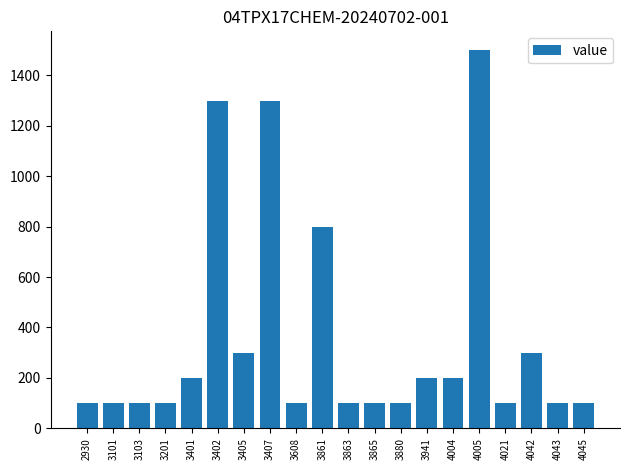

Reading left to right, what are all the values shown in this chart?

2930=100	3101=100	3103=100	3201=100	3401=200	3402=1300	3405=300	3407=1300	3608=100	3861=800	3863=100	3865=100	3880=100	3941=200	4004=200	4005=1500	4021=100	4042=300	4043=100	4045=100